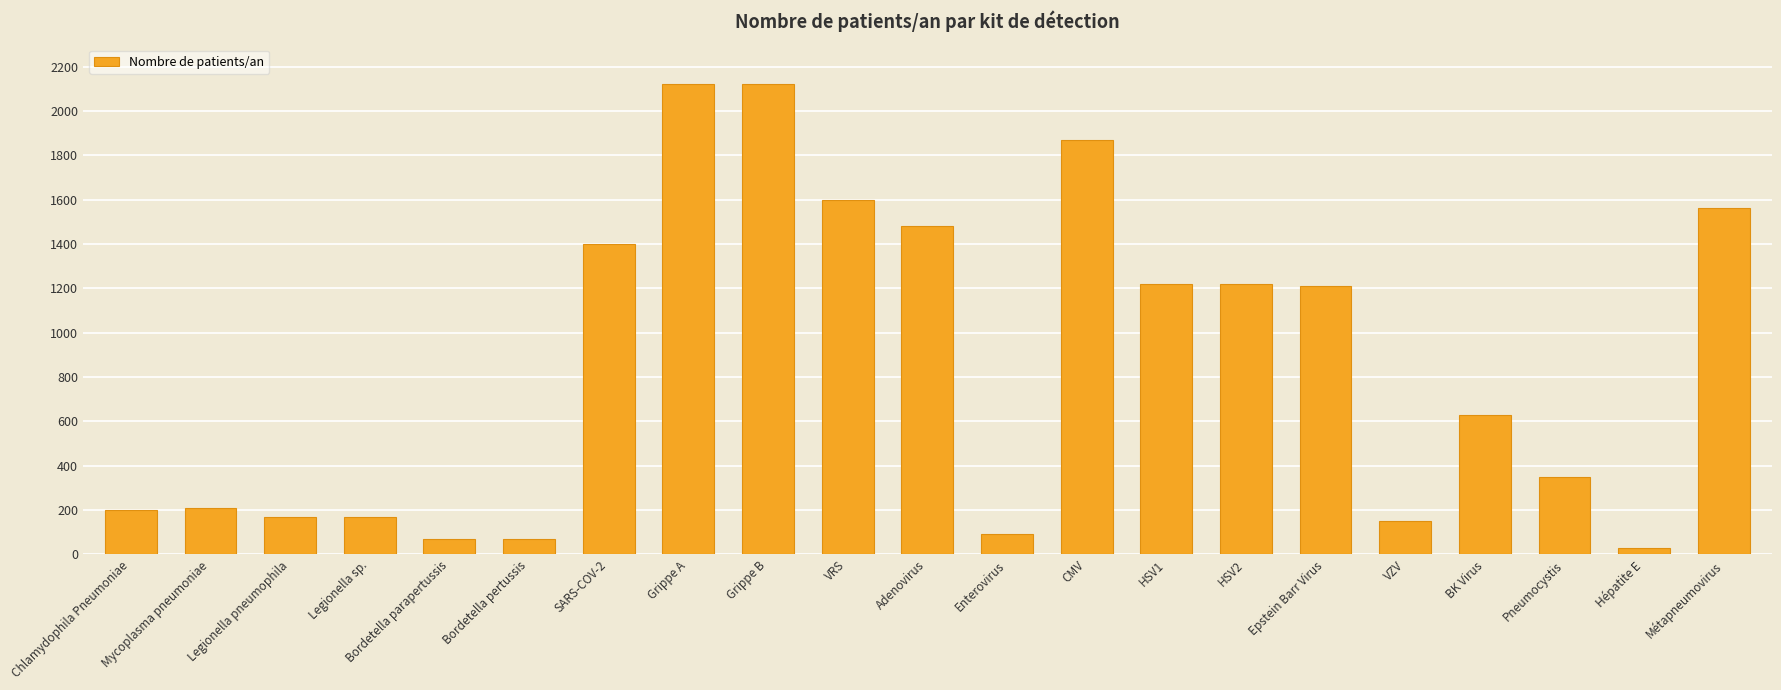

What is the ratio of the value at Mycoplasma pneumoniae to the value at Epstein Barr Virus?

0.2